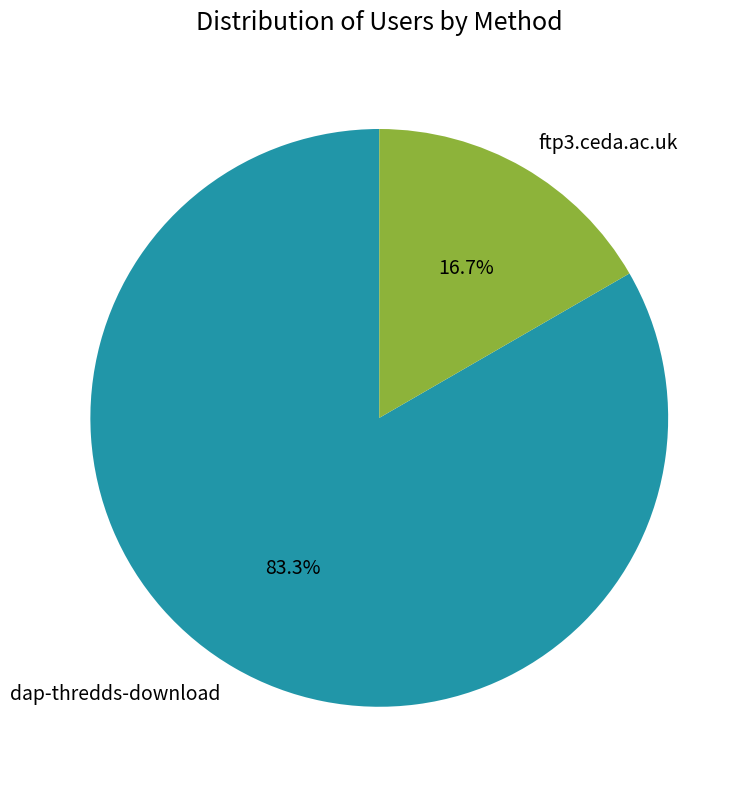

Approximately how many times larger is the value at ftp3.ceda.ac.uk compared to dap-thredds-download?

0.2